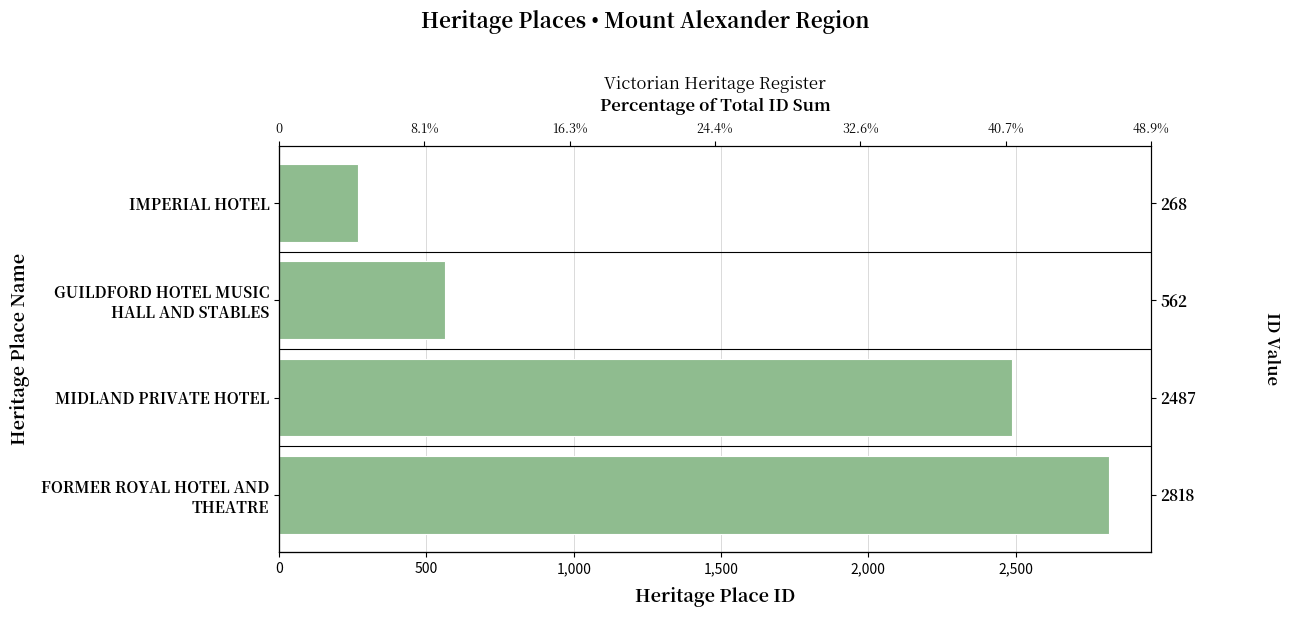

What is the greatest value displayed?

2818